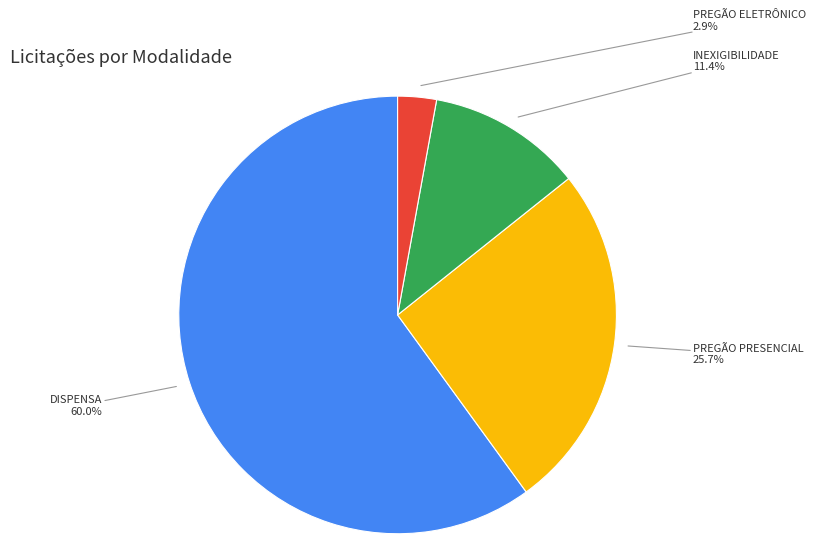

Between DISPENSA and INEXIGIBILIDADE, which is larger?

DISPENSA